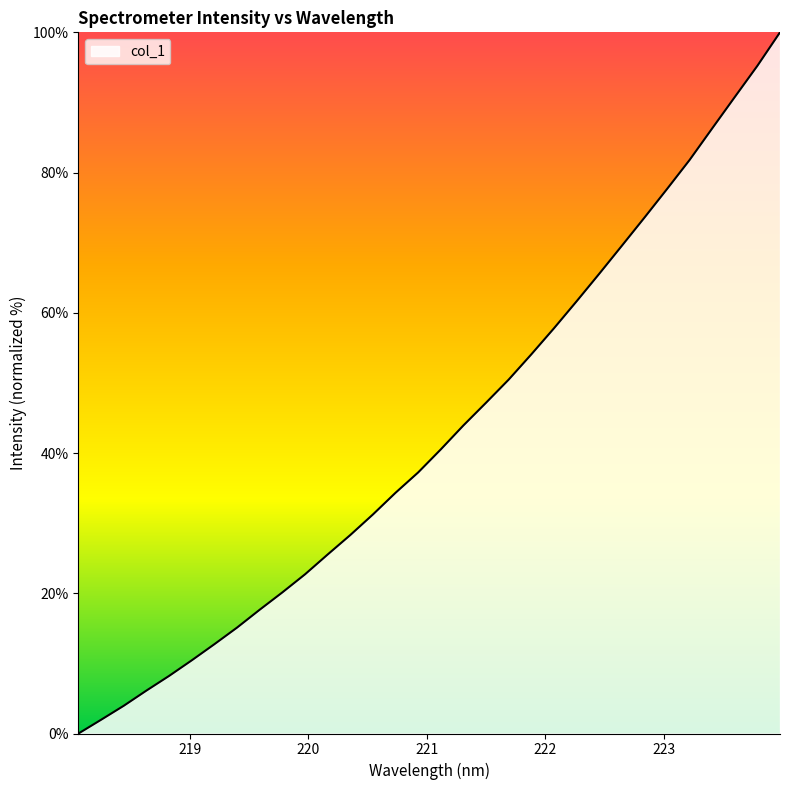

What is the difference between the maximum and second lowest values?

98.0